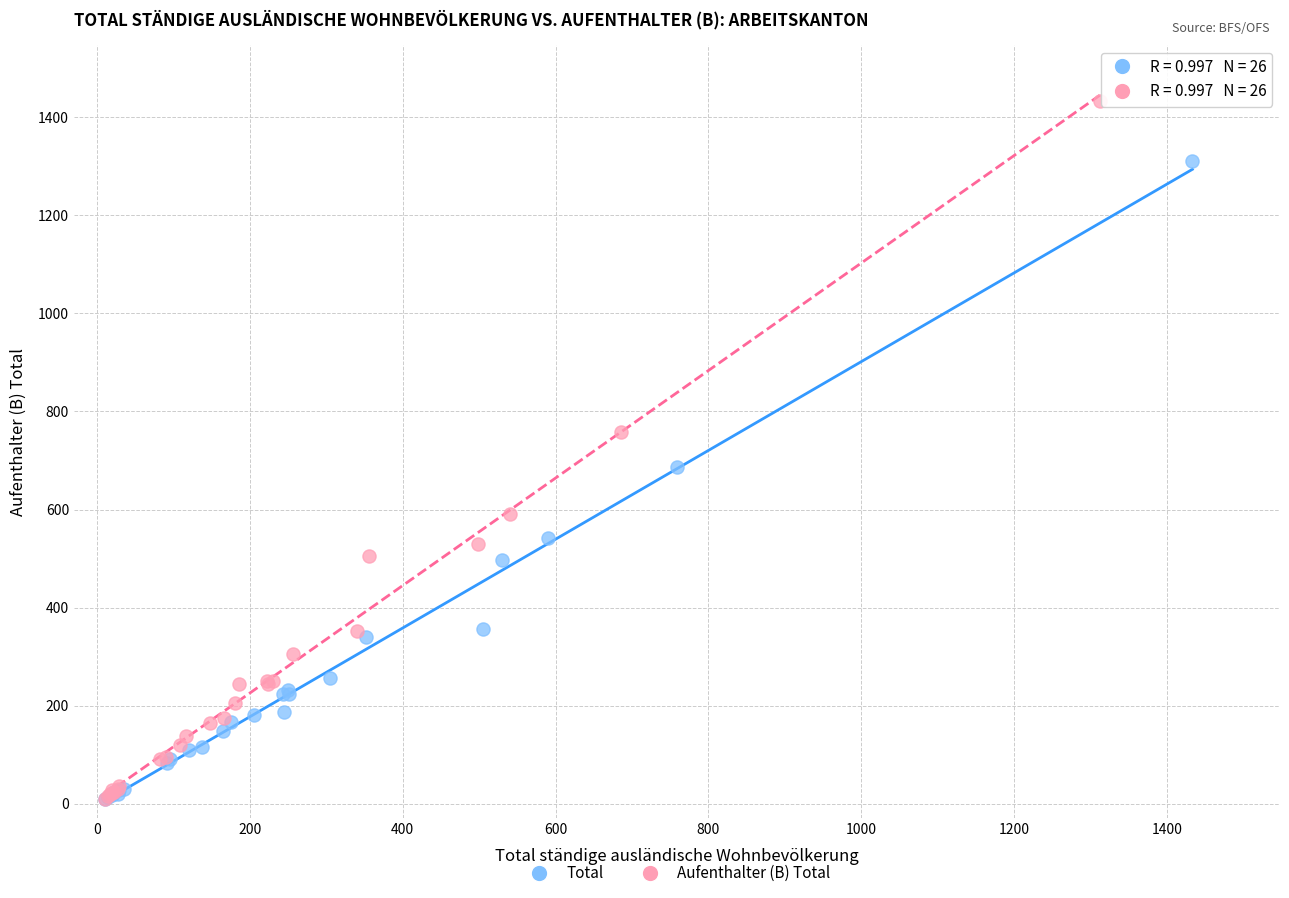

What are all the series names shown in the legend?

Total, Aufenthalter (B) Total